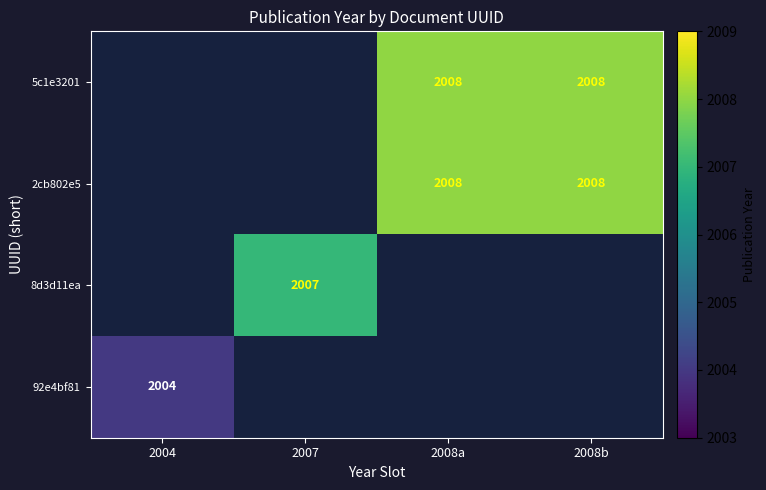

True or false: 5c1e3201 has a value of 2876 at 2008a.

False